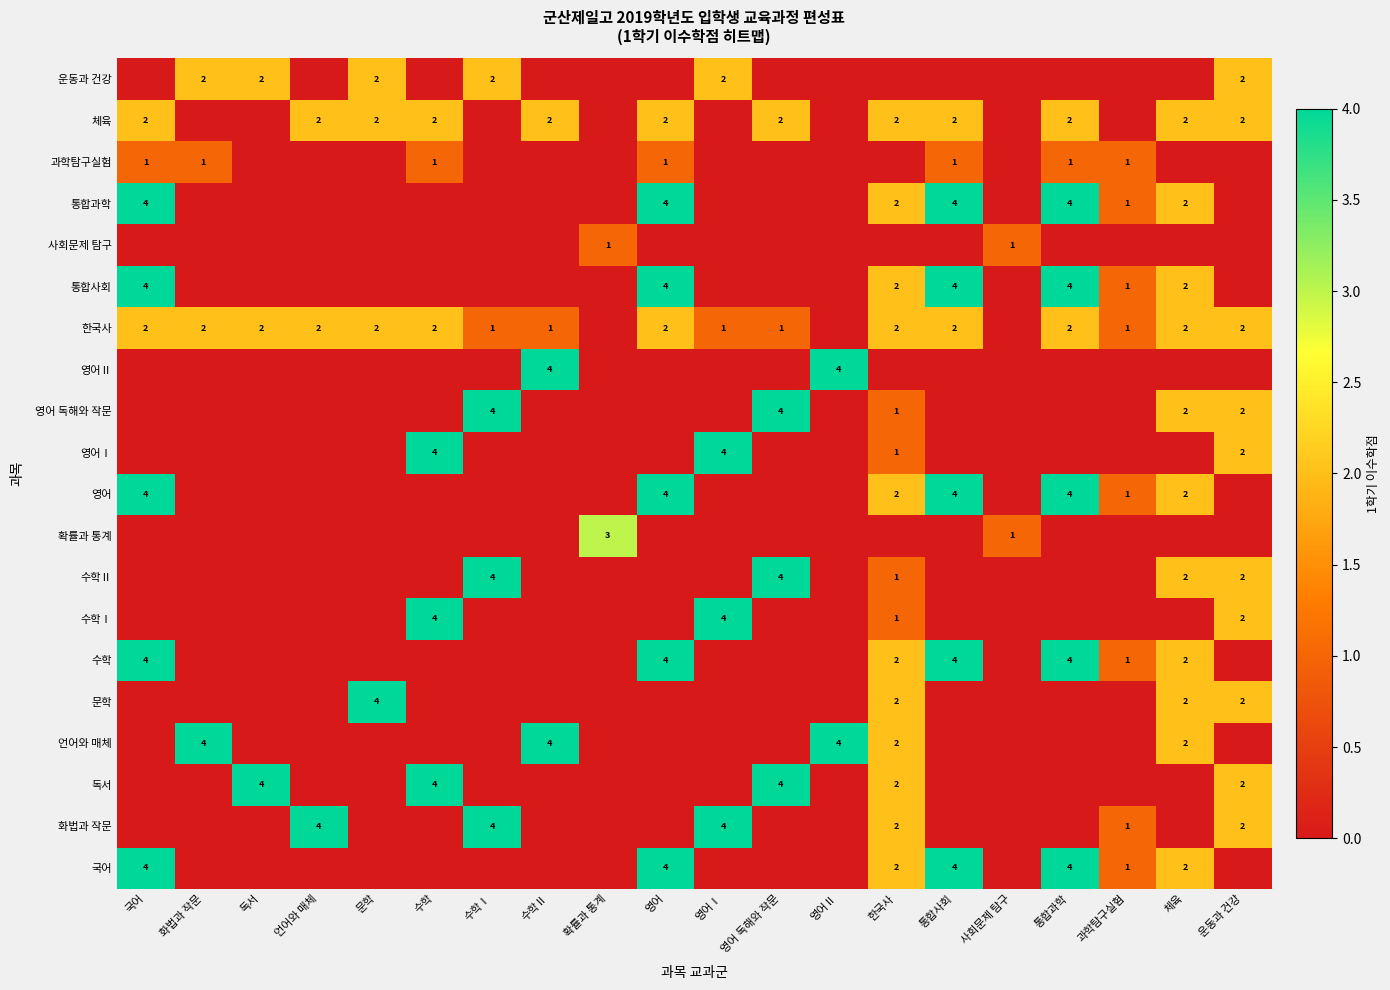

The value of 영어 독해와 작문 at 수학Ⅰ is 4. True or false?

True